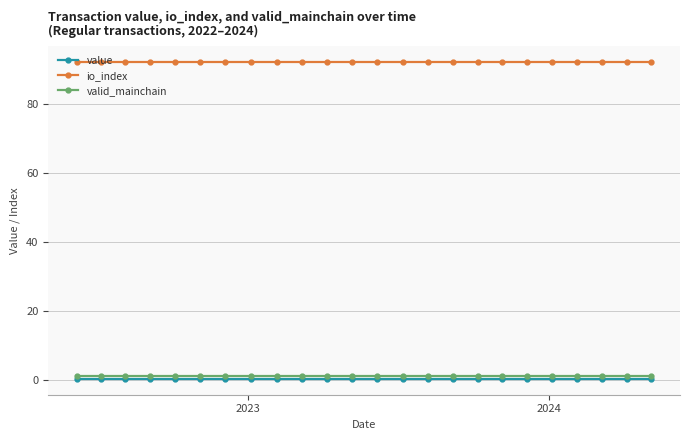

What is the value of the io_index point at the 8th from the left?

92.0